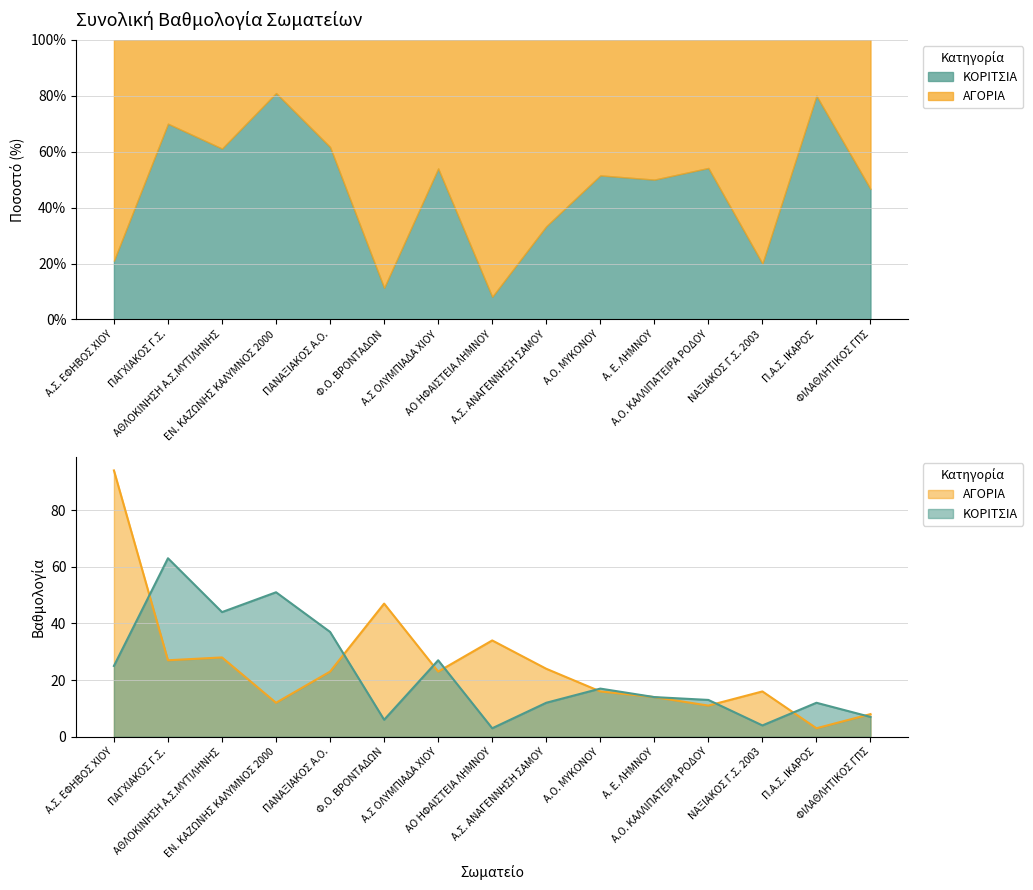

Does the chart display data point markers on the line(s)?

No